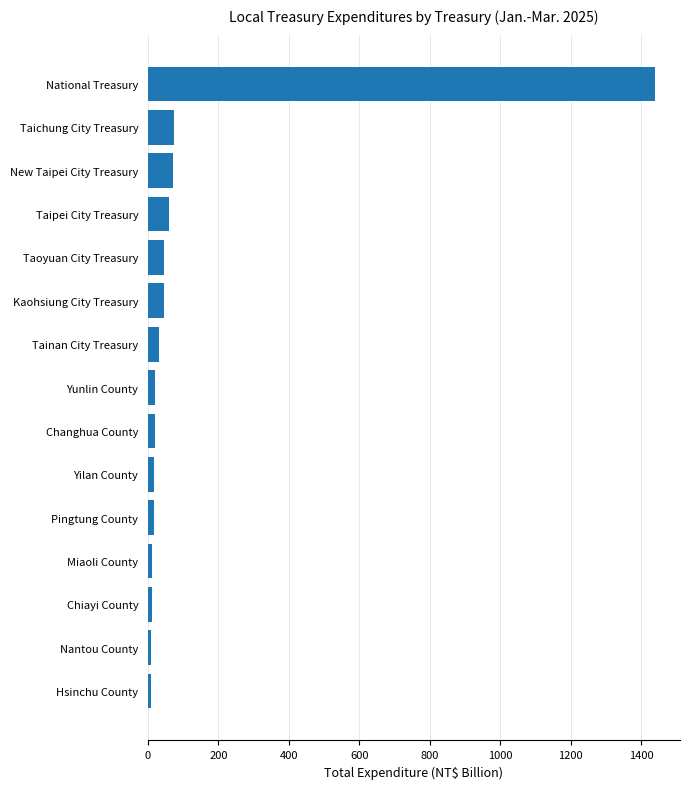

How many data points are less than 20?

7